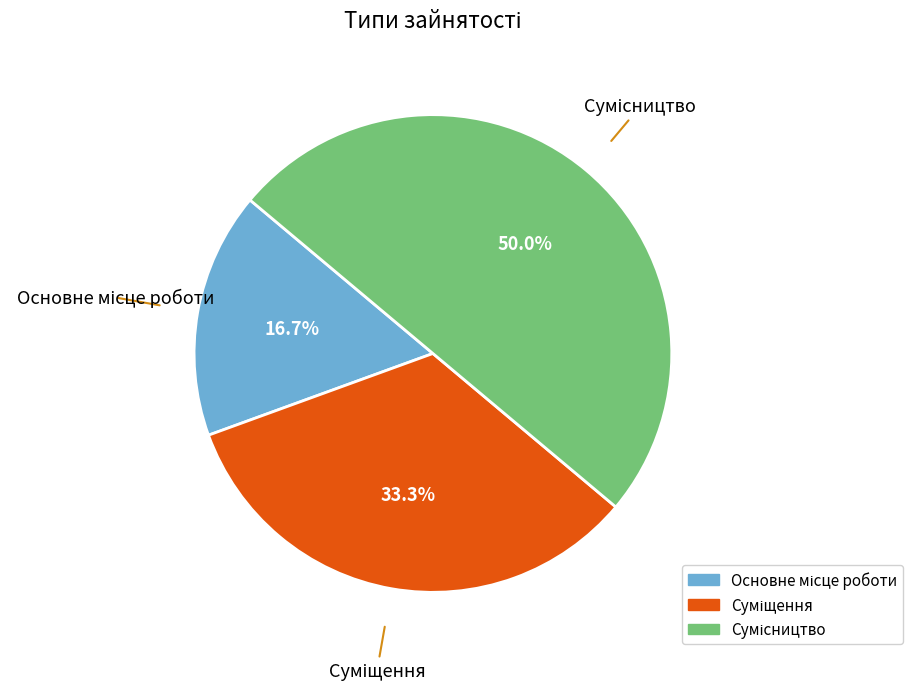

The Основне місце роботи slice represents 17% of the pie. True or false?

True